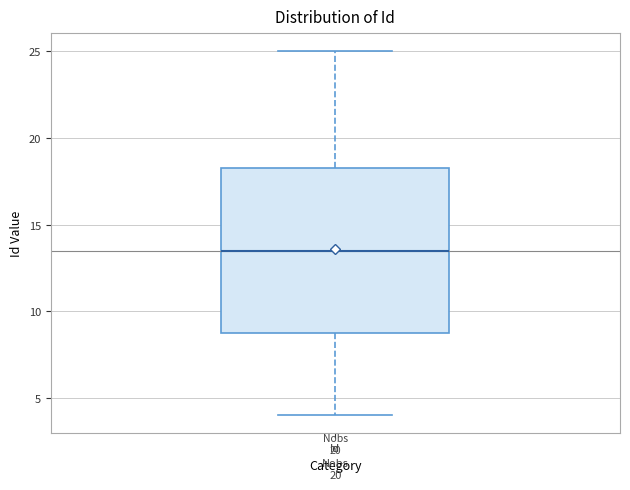

Transcribe this box plot: give where the median line is, the range the box spans, and where the two whiskers end, as read against the y-axis. The values are not printed on the chart, so give them approximately, as read against the axis.

median 13.5, box 9.0 to 18.5, whiskers 4.0 to 25.0